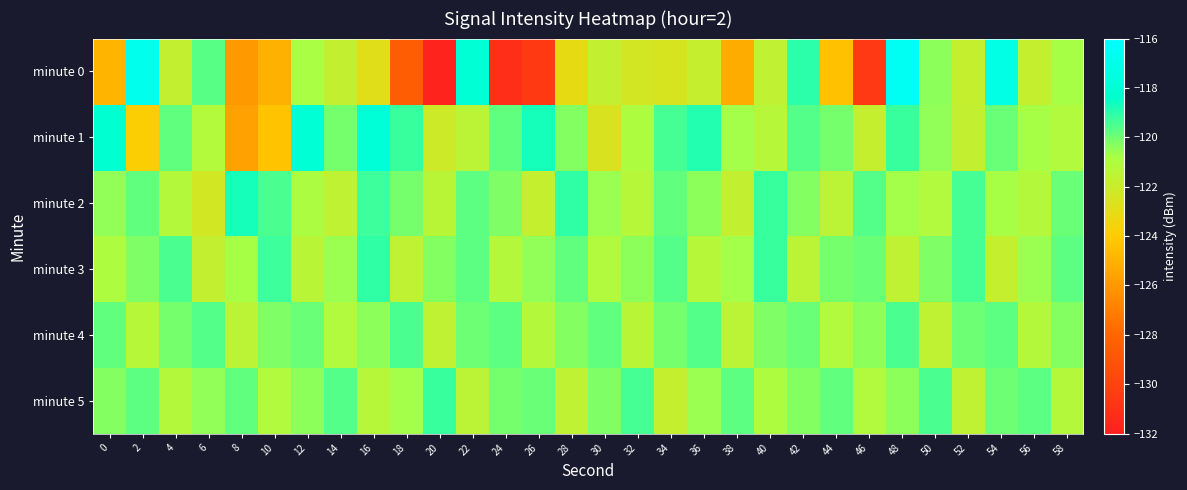

Which series has the widest spread of values?

minute 0